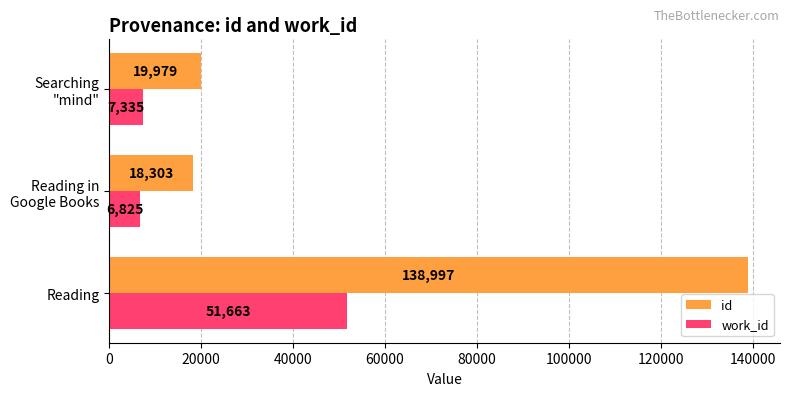

What is the average value of the work_id series?

21941